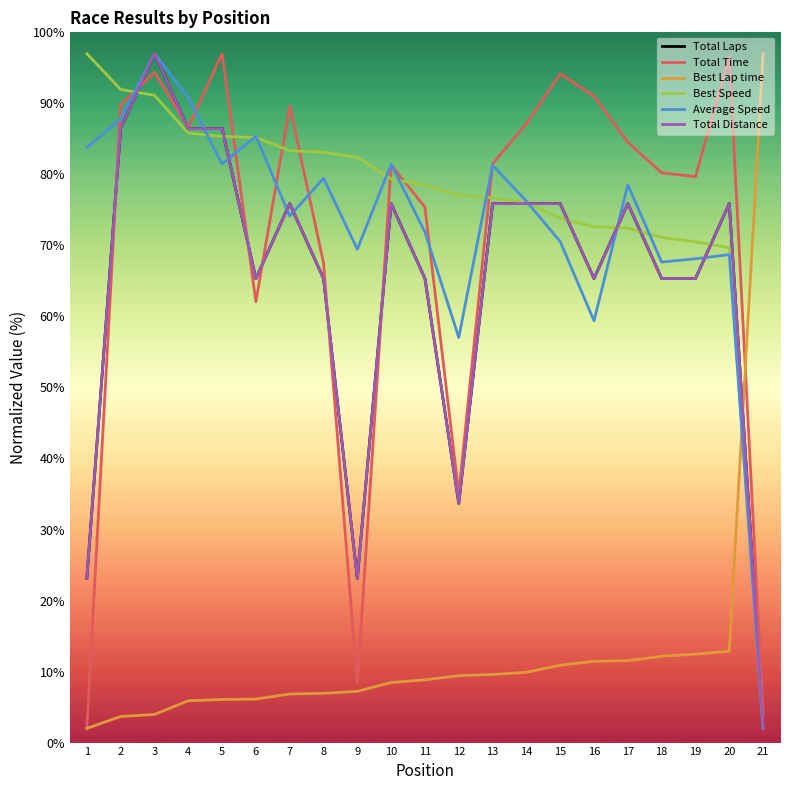

In Total Laps, how many points are higher than both neighbors (excluding endpoints)?

5